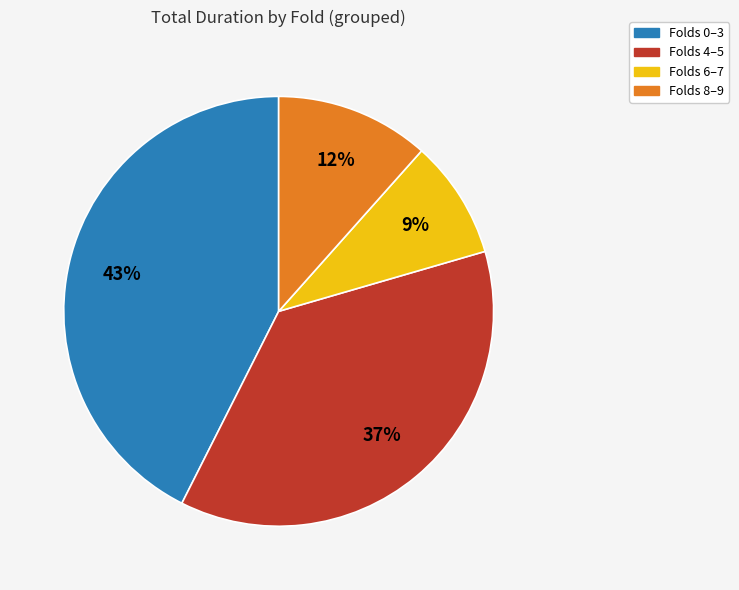

Is there a majority slice in this chart?

No